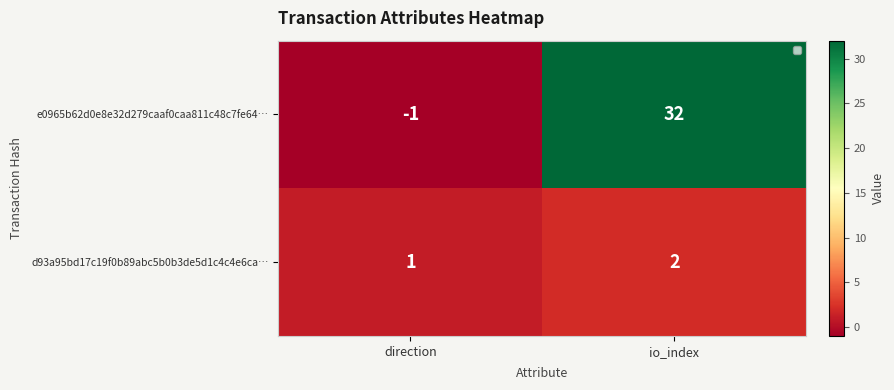

Count the number of categories in the chart.

2